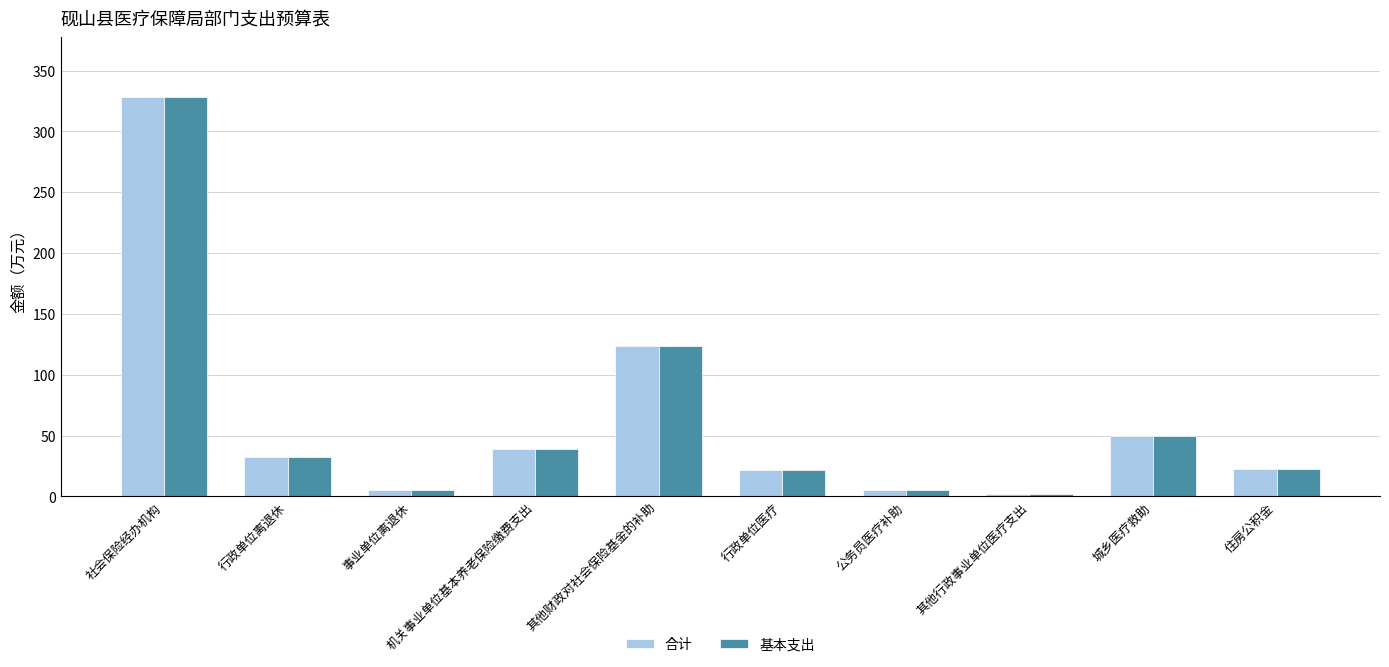

What is the approximate value of 合计 at 行政单位离退休?

32.0